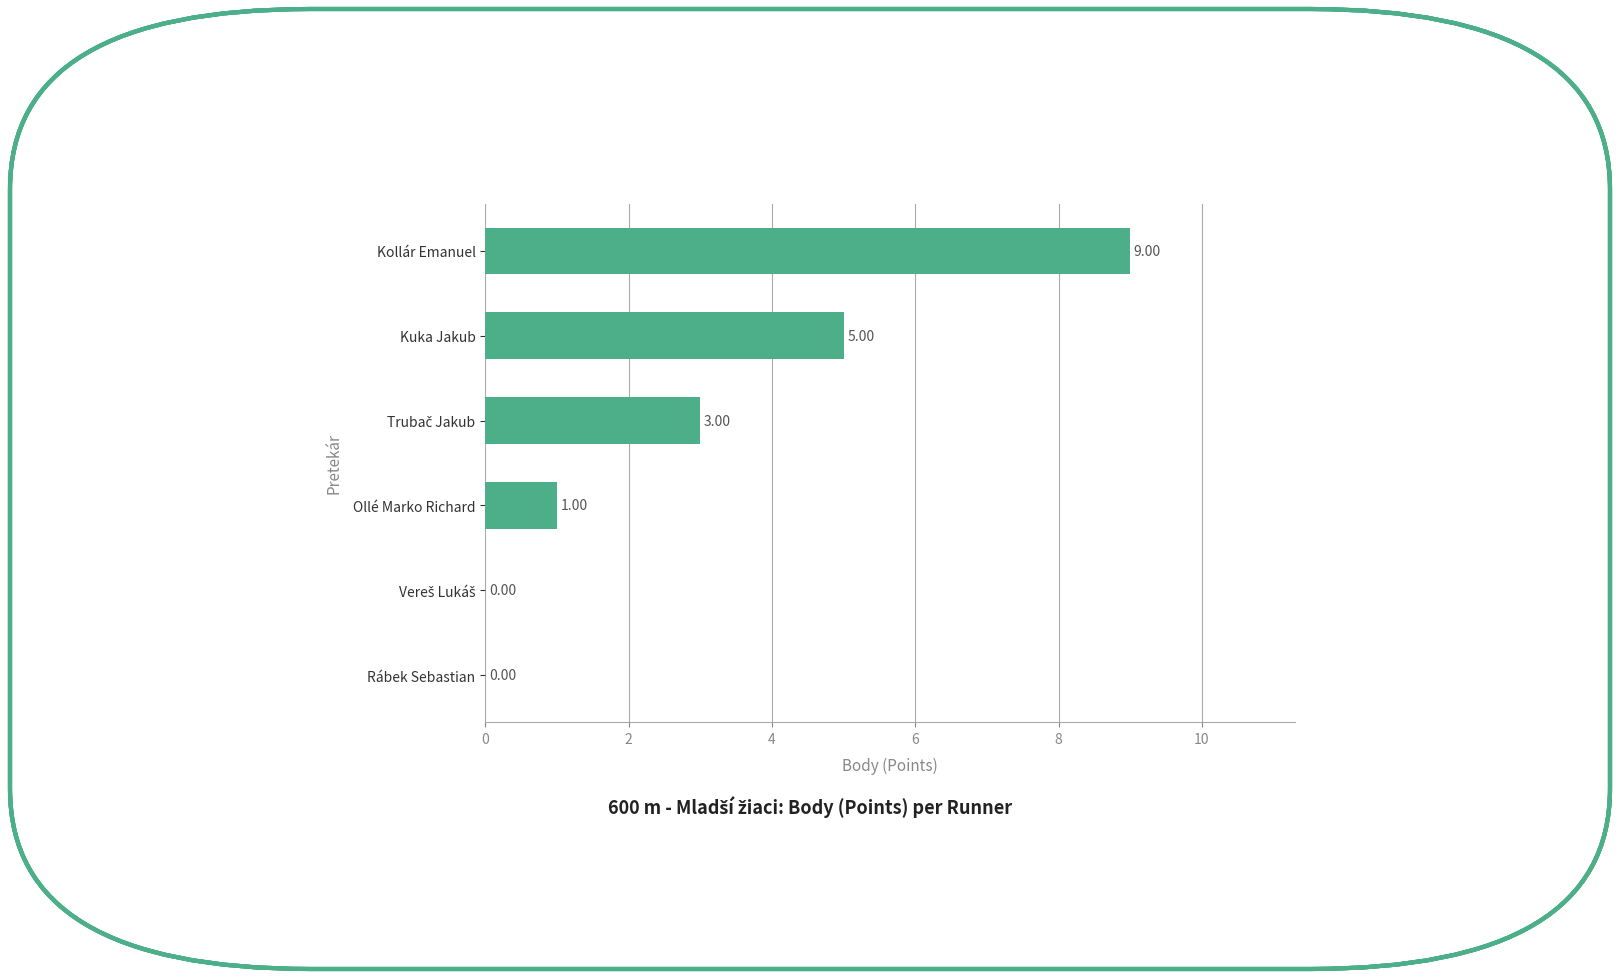

What is the change in value from Rábek Sebastian to Kuka Jakub?

+5